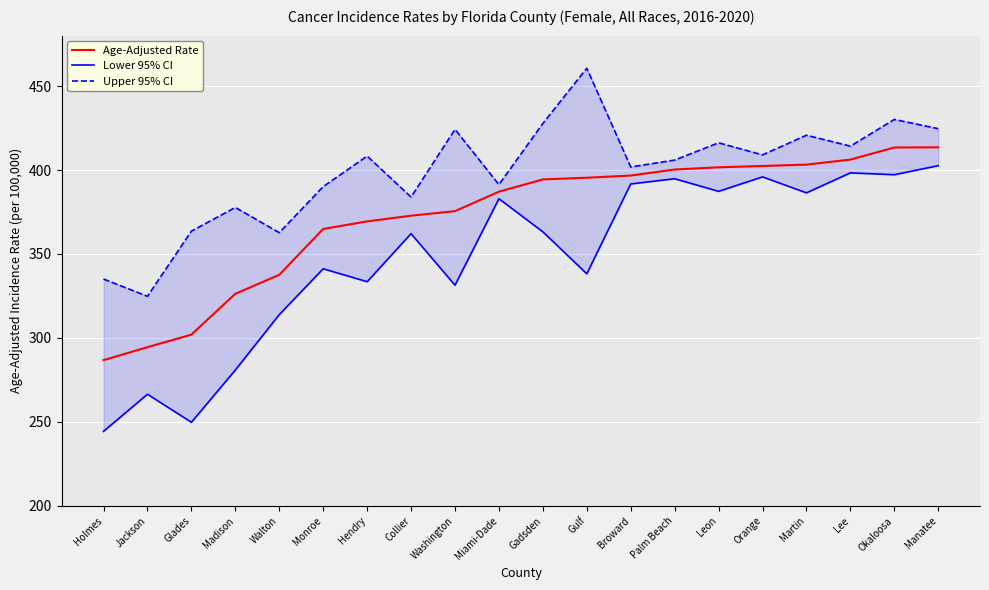

Which series changed the most between Glades and Washington?

Lower 95% CI